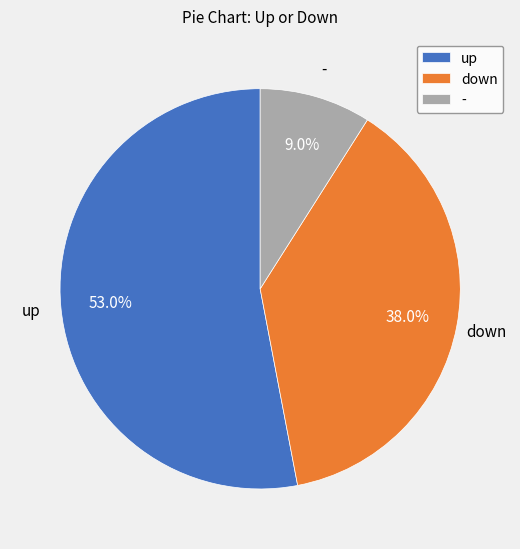

Between up and -, which is larger?

up